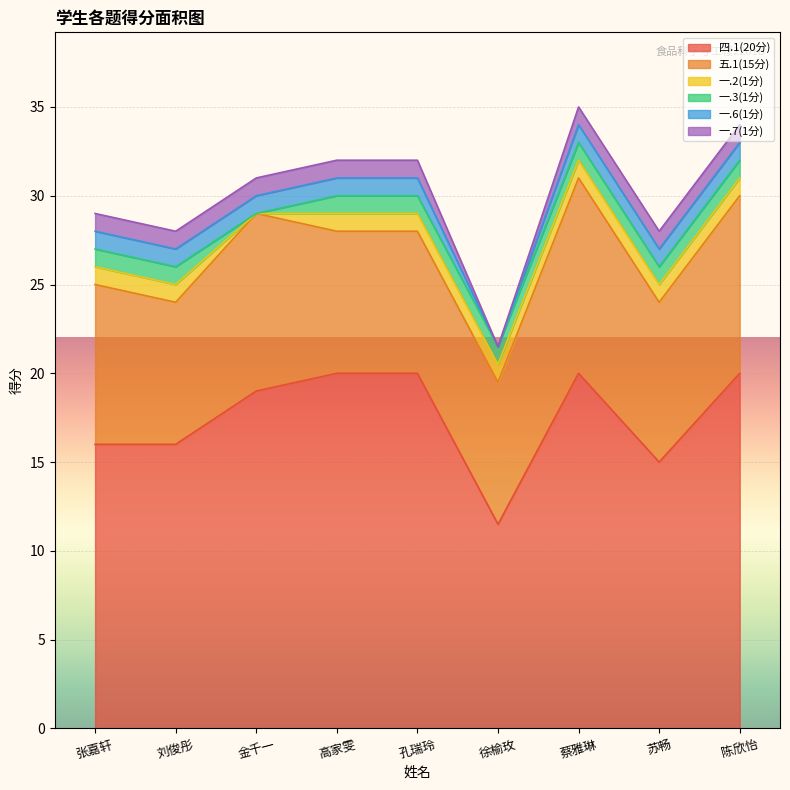

How many data points in 一.6(1分) are less than 1?

1